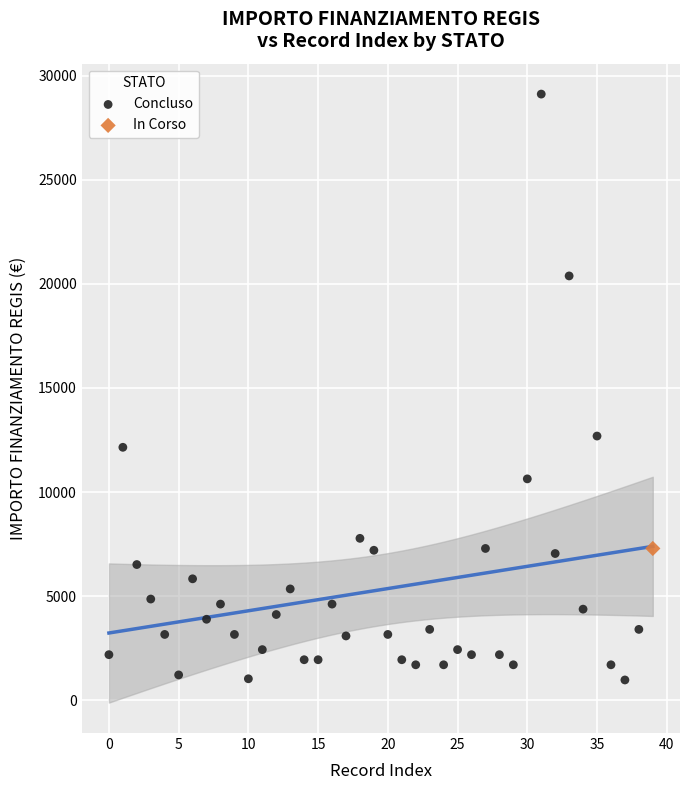

What are all the series names shown in the legend?

Concluso, In Corso